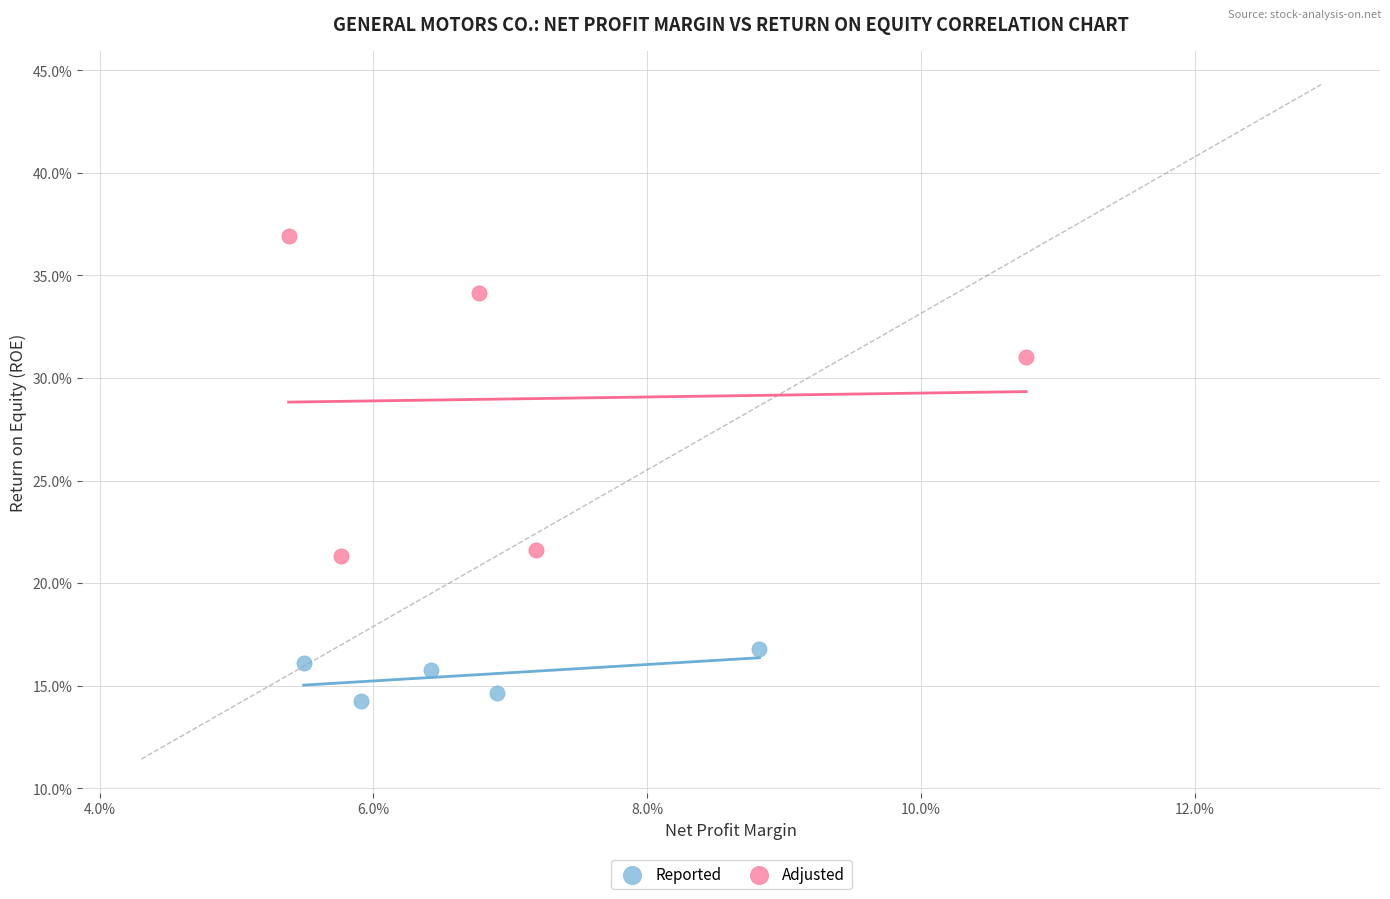

Which series has the widest spread of Y values?

Adjusted